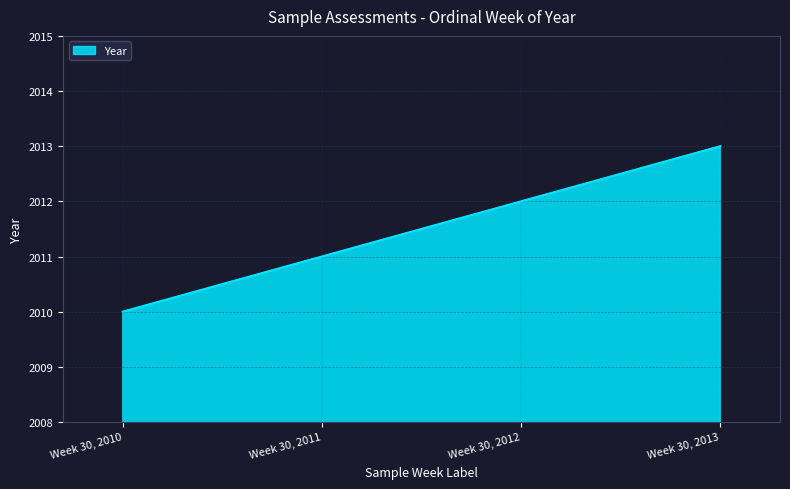

Is it true that the value at Week 30, 2011 is 3505?

False